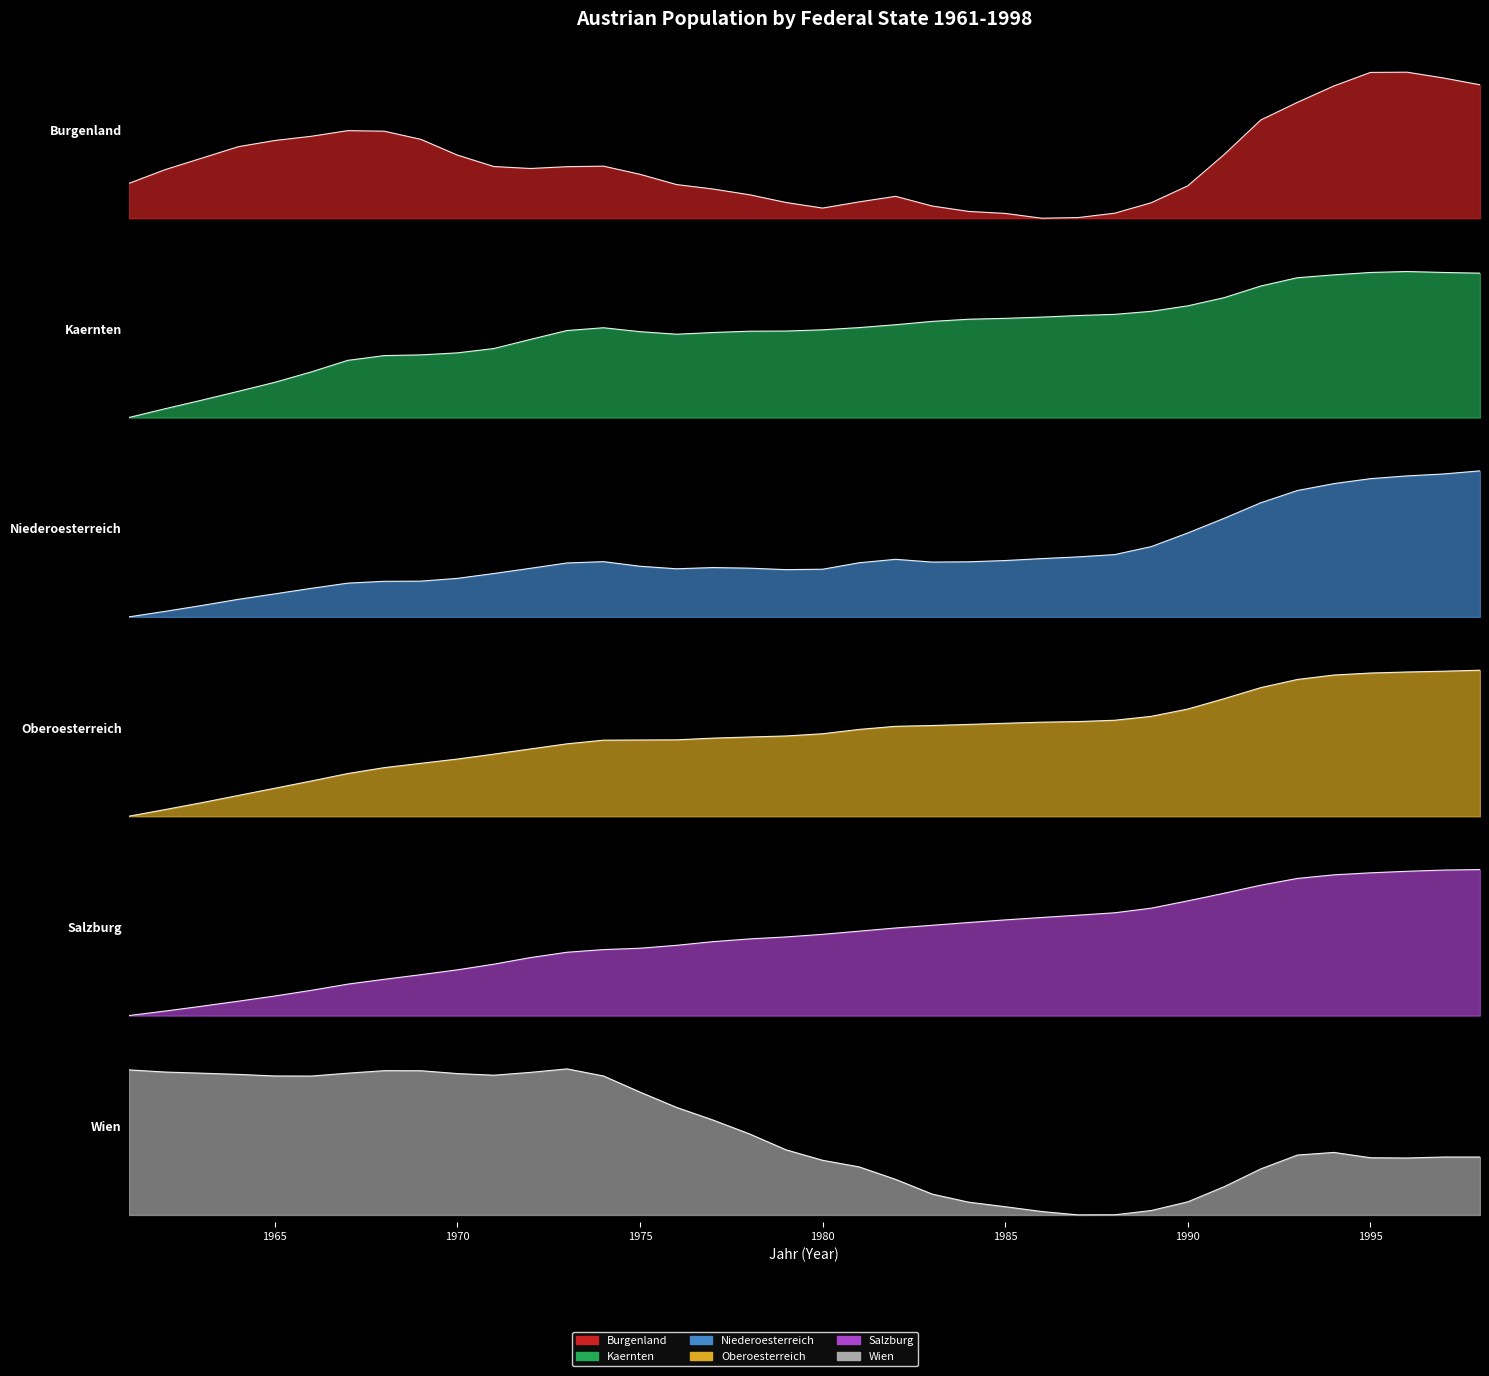

Reading left to right, transcribe all the data shown in this chart.

Burgenland: 0.2	0.3	0.4	0.5	0.5	0.6	0.6	0.6	0.5	0.4	0.4	0.3	0.4	0.4	0.3	0.2	0.2	0.2	0.1	0.1	0.1	0.1	0.1	0.0	0.0	0.0	0.0	0.0	0.1	0.2	0.4	0.7	0.8	0.9	1.0	1.0	1.0	0.9
Kaernten: 0.0	0.1	0.1	0.2	0.2	0.3	0.4	0.4	0.4	0.4	0.5	0.5	0.6	0.6	0.6	0.6	0.6	0.6	0.6	0.6	0.6	0.6	0.7	0.7	0.7	0.7	0.7	0.7	0.7	0.8	0.8	0.9	1.0	1.0	1.0	1.0	1.0	1.0
Niederoesterreich: 0.0	0.0	0.1	0.1	0.2	0.2	0.2	0.2	0.2	0.3	0.3	0.3	0.4	0.4	0.3	0.3	0.3	0.3	0.3	0.3	0.4	0.4	0.4	0.4	0.4	0.4	0.4	0.4	0.5	0.6	0.7	0.8	0.9	0.9	0.9	1.0	1.0	1.0
Oberoesterreich: 0.0	0.0	0.1	0.1	0.2	0.2	0.3	0.3	0.4	0.4	0.4	0.5	0.5	0.5	0.5	0.5	0.5	0.5	0.5	0.6	0.6	0.6	0.6	0.6	0.6	0.6	0.6	0.7	0.7	0.7	0.8	0.9	0.9	1.0	1.0	1.0	1.0	1.0
Salzburg: 0.0	0.0	0.1	0.1	0.1	0.2	0.2	0.2	0.3	0.3	0.4	0.4	0.4	0.5	0.5	0.5	0.5	0.5	0.5	0.6	0.6	0.6	0.6	0.6	0.7	0.7	0.7	0.7	0.7	0.8	0.8	0.9	0.9	1.0	1.0	1.0	1.0	1.0
Wien: 1.0	1.0	1.0	1.0	1.0	1.0	1.0	1.0	1.0	1.0	1.0	1.0	1.0	1.0	0.8	0.7	0.6	0.6	0.4	0.4	0.3	0.2	0.1	0.1	0.1	0.0	0.0	0.0	0.0	0.1	0.2	0.3	0.4	0.4	0.4	0.4	0.4	0.4